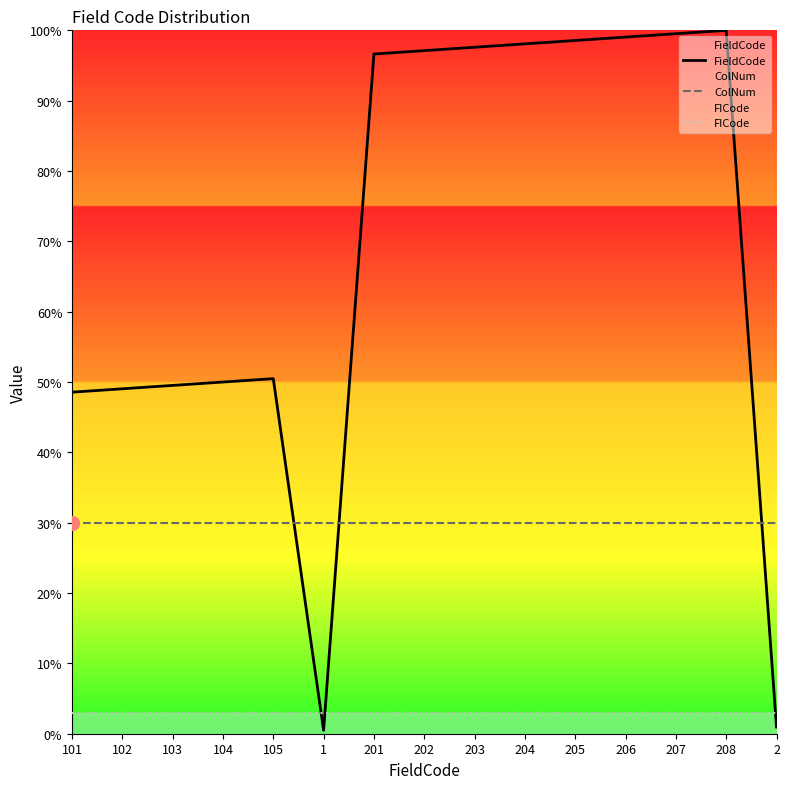

What position from the left is 206?

12